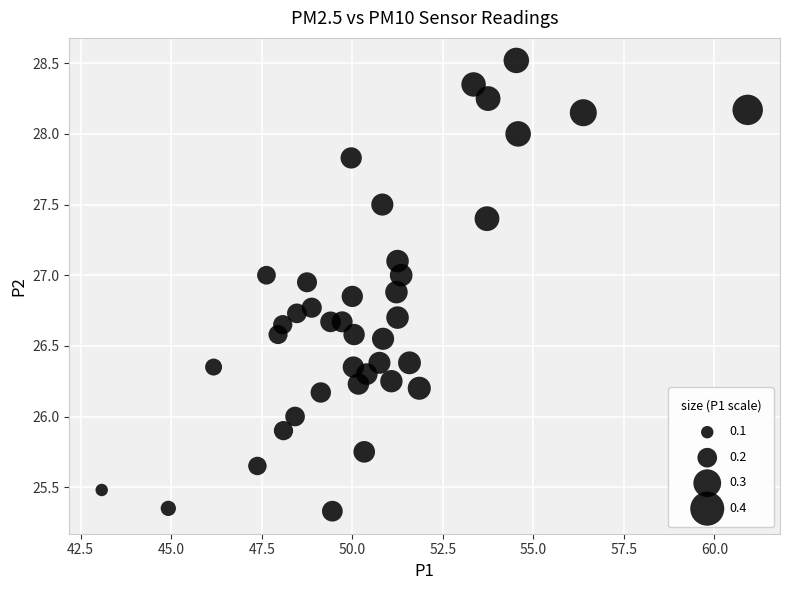

What is the range of Y values (max minus min)?

3.2